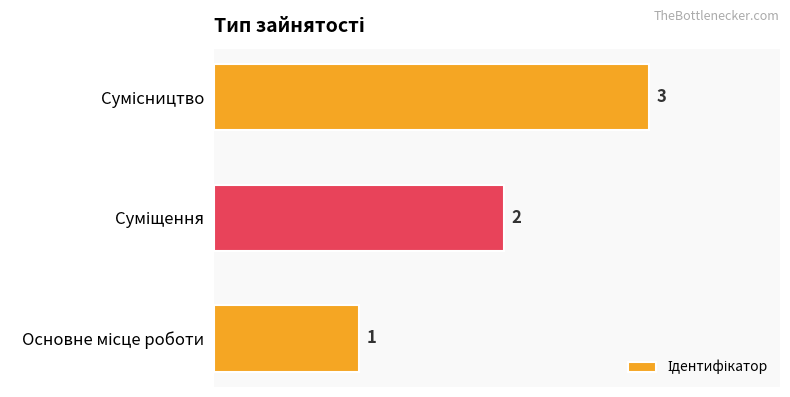

How many values are between 1 and 3?

3